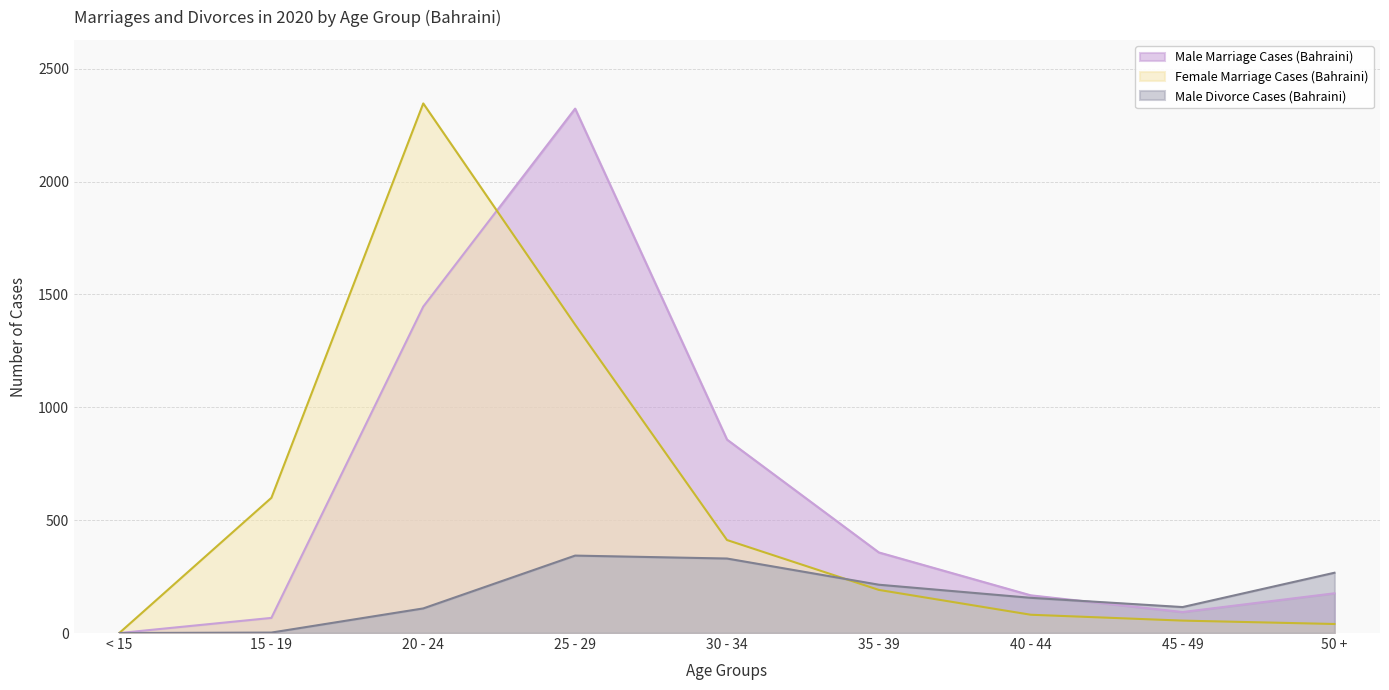

What is the label of the 1st point from the left?

< 15